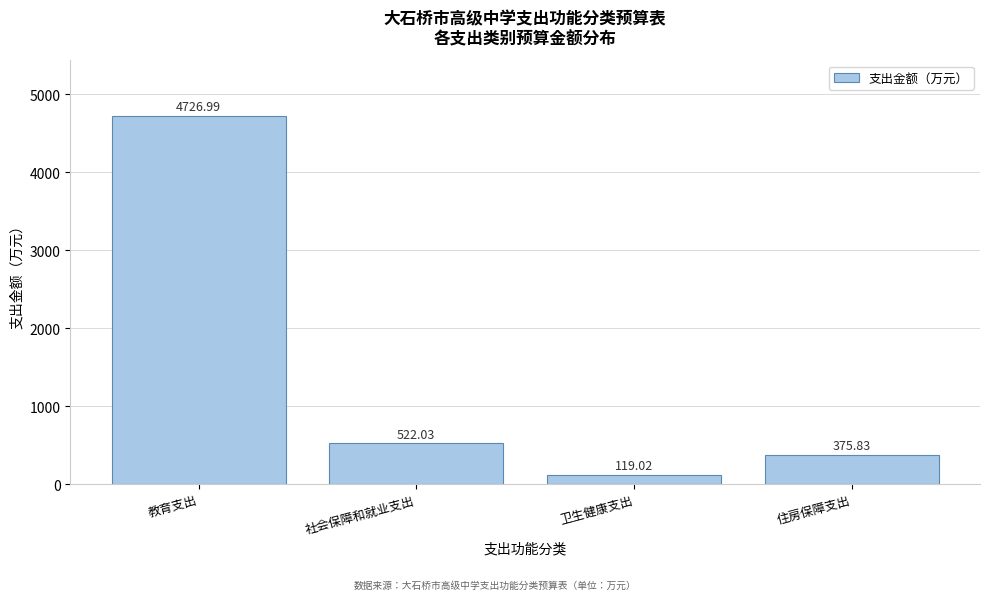

At which label does the data first exceed 522?

教育支出